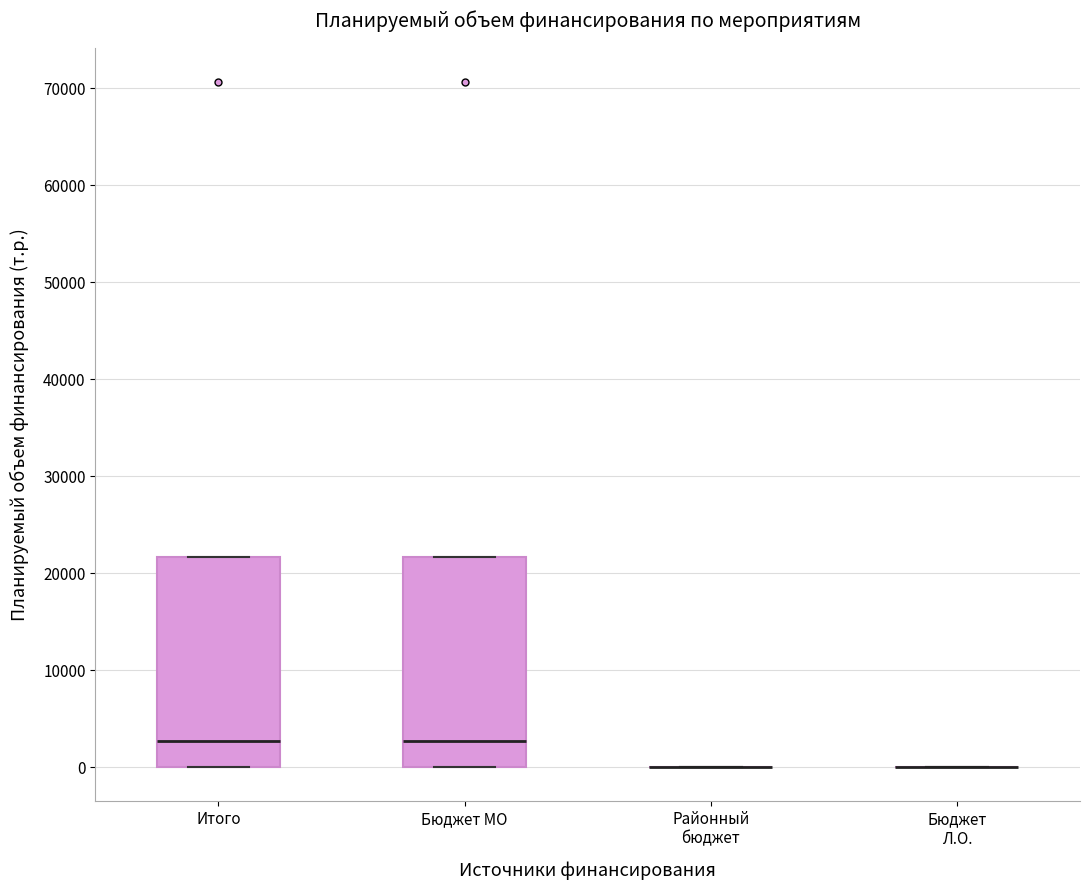

Reading left to right, read every box against the y-axis: the position of its median line, the range the box covers, and the ends of its whiskers. The values are not printed on the chart, so give them approximately, as read against the axis.

Итого: median 3000, box 0 to 22000, whiskers 0 to 22000
Бюджет МО: median 3000, box 0 to 22000, whiskers 0 to 22000
Районный бюджет: box collapsed to a line at 0, whiskers 0 to 0
Бюджет Л.О.: box collapsed to a line at 0, whiskers 0 to 0